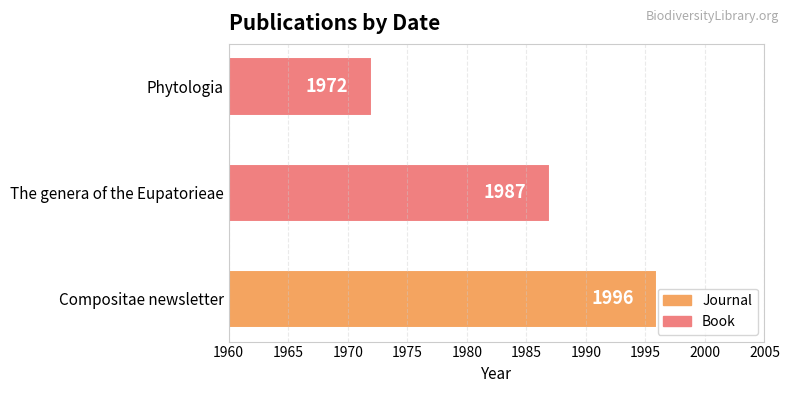

What is the sum of all values?

5955